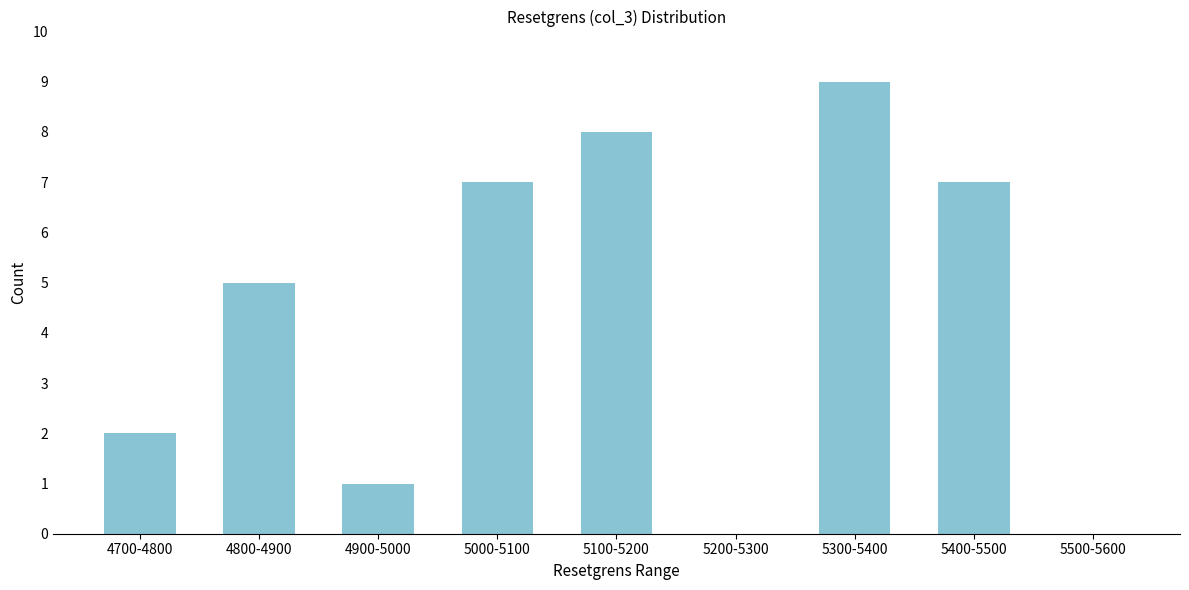

Reading right to left, what are all the values shown in this chart?

5500-5600=0	5400-5500=7	5300-5400=9	5200-5300=0	5100-5200=8	5000-5100=7	4900-5000=1	4800-4900=5	4700-4800=2